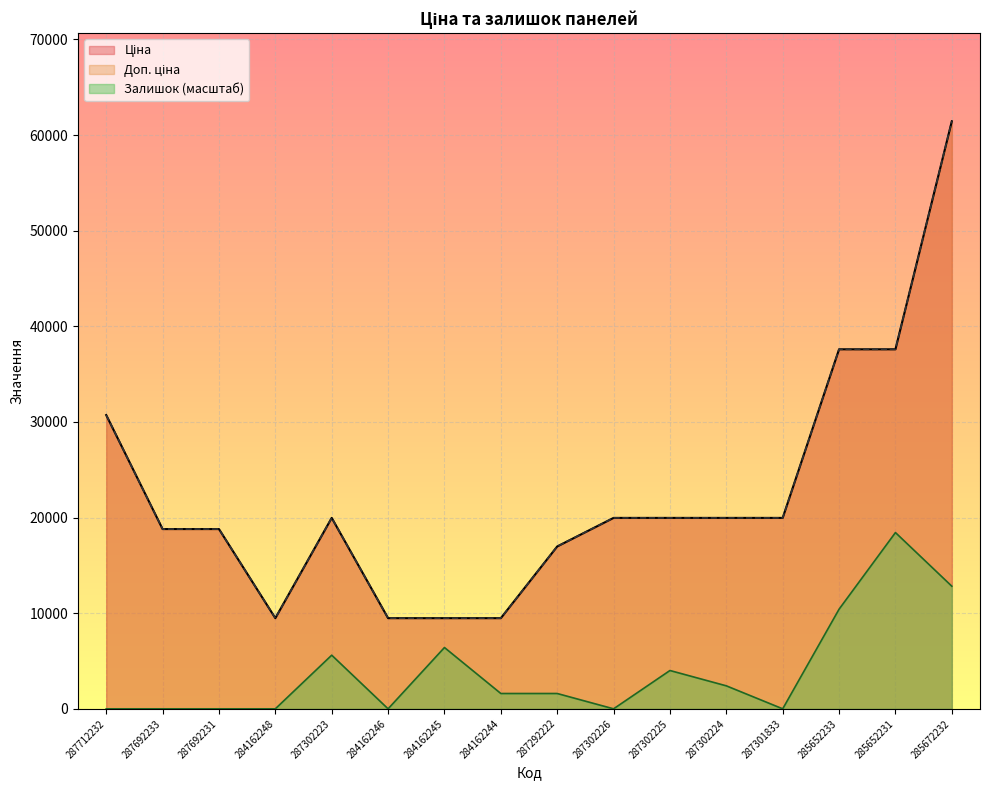

True or false: Ціна has a value of 9480.1 at 284162244.

True